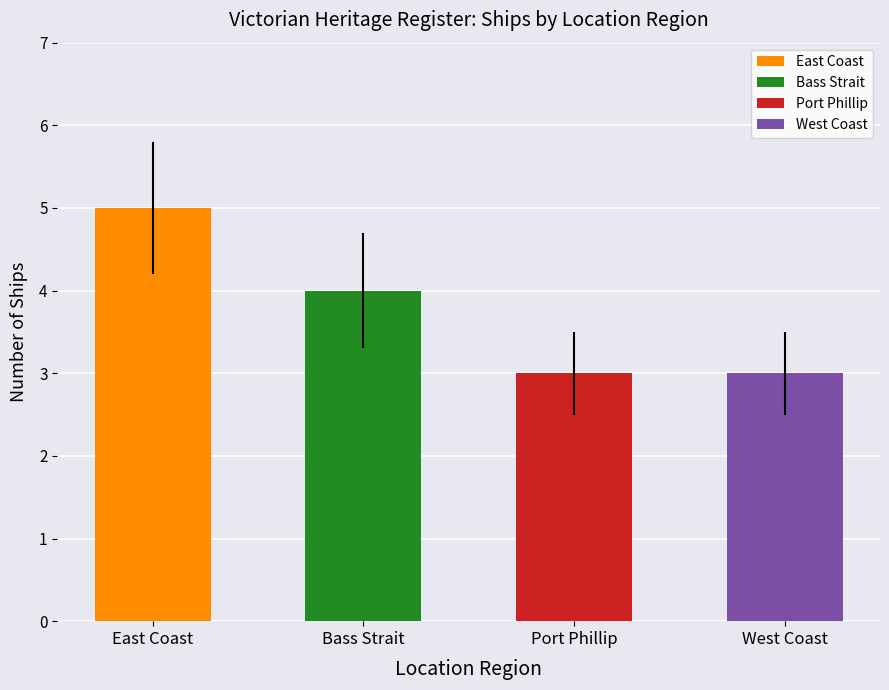

True or false: the data shows 1 at Port Phillip.

False